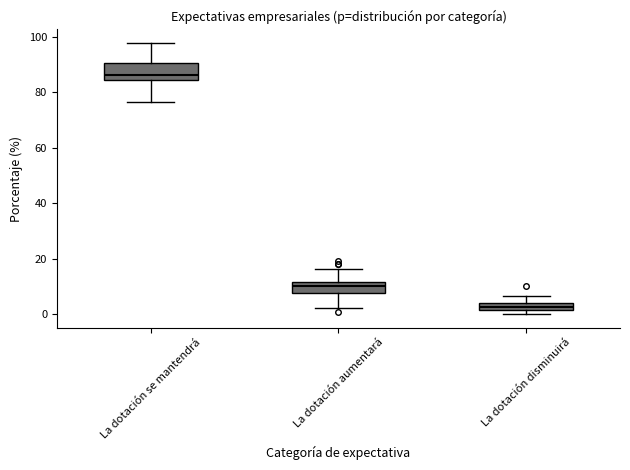

Which box has the highest median line?

La dotación se mantendrá